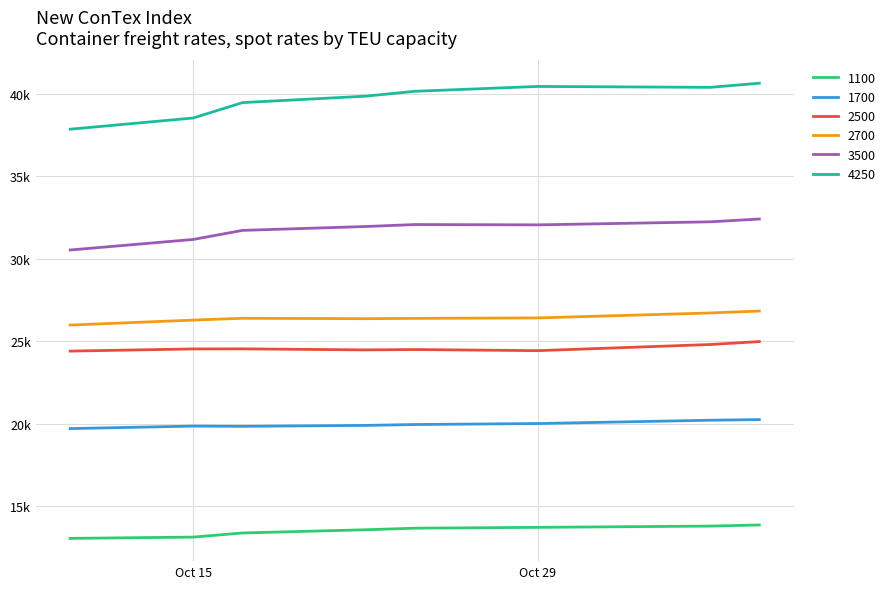

What are all the series names shown in the legend?

1100, 1700, 2500, 2700, 3500, 4250